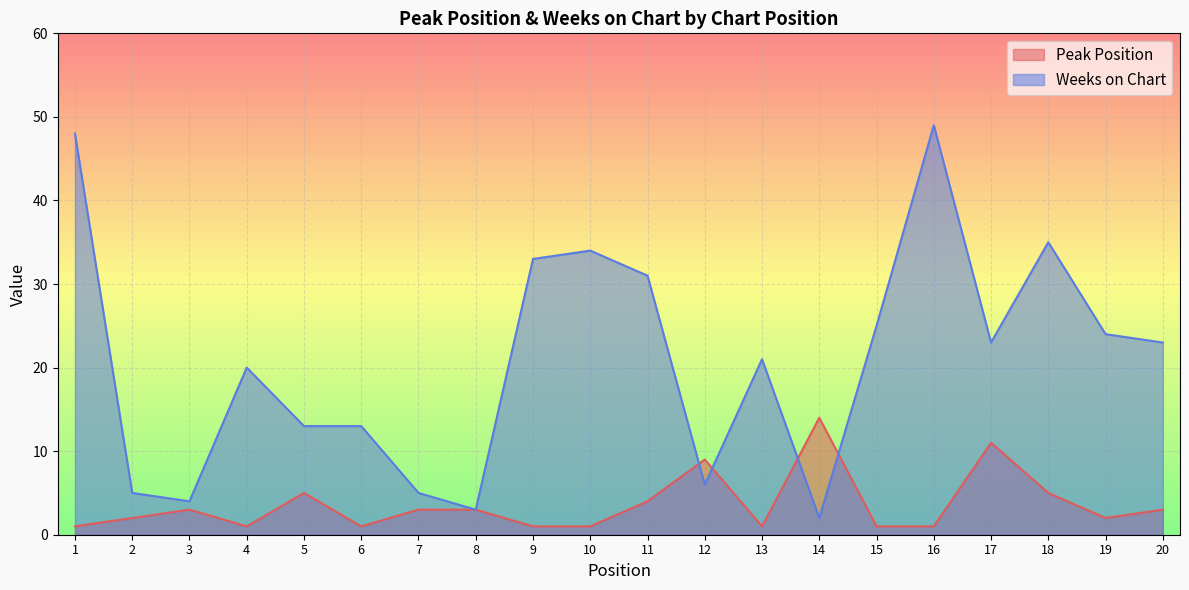

Is it true that Peak Position equals 3 at 7?

True